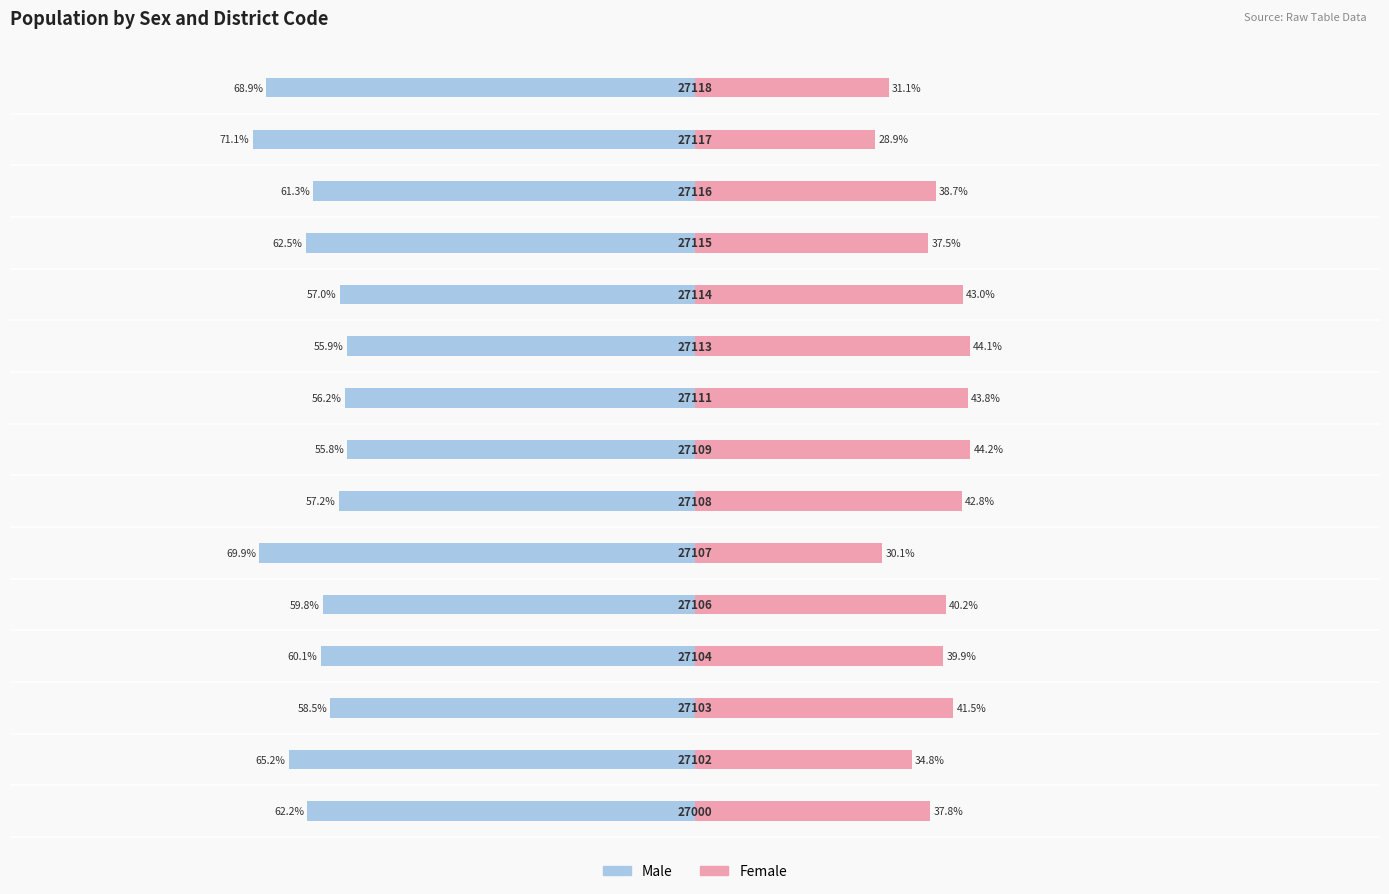

List the labels in order of Female value, smallest first.

13, 5, 14, 1, 11, 0, 12, 3, 4, 2, 6, 10, 8, 9, 7